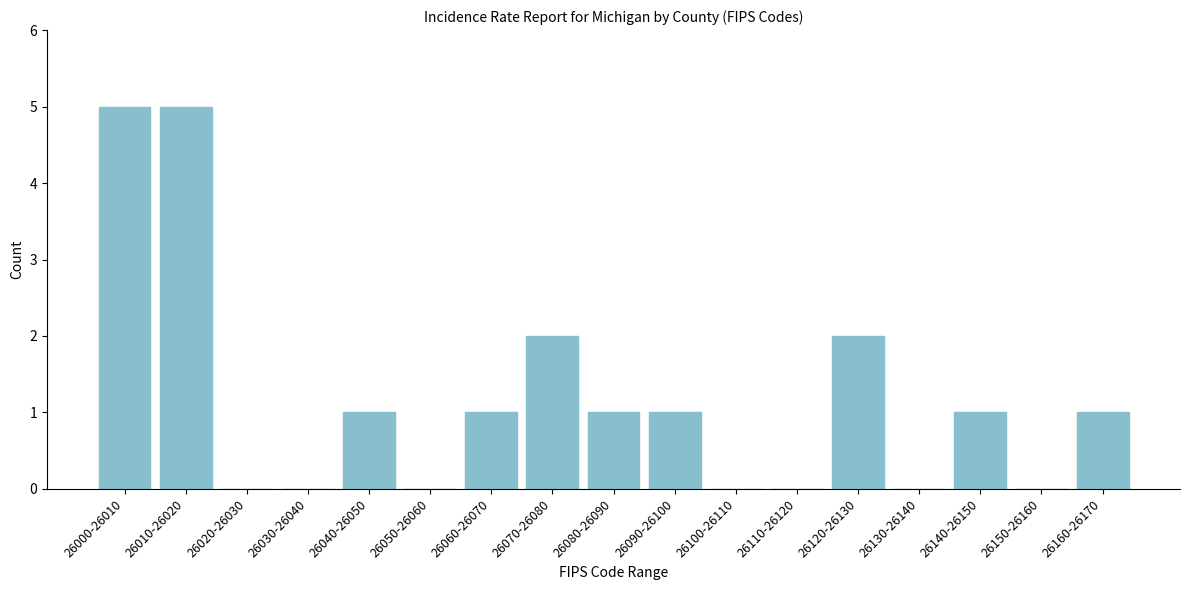

Reading left to right, list all the values displayed in this chart.

26000-26010=5	26010-26020=5	26020-26030=0	26030-26040=0	26040-26050=1	26050-26060=0	26060-26070=1	26070-26080=2	26080-26090=1	26090-26100=1	26100-26110=0	26110-26120=0	26120-26130=2	26130-26140=0	26140-26150=1	26150-26160=0	26160-26170=1